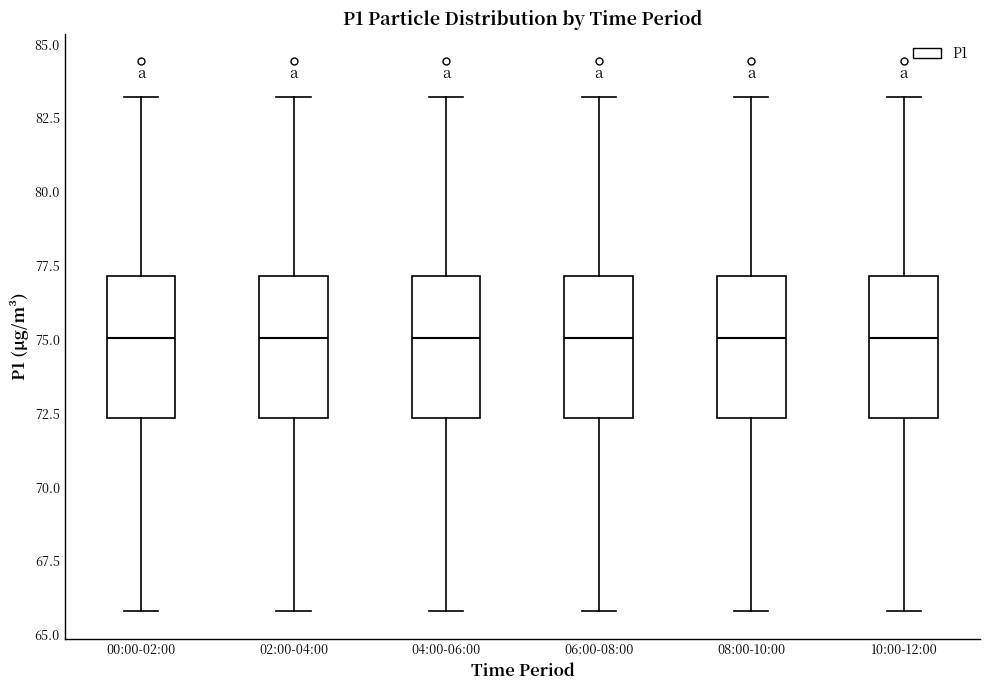

Where does the upper whisker of the box for 06:00-08:00 end on the y-axis? The values are not printed on the chart, so give them approximately, as read against the axis.

83.0